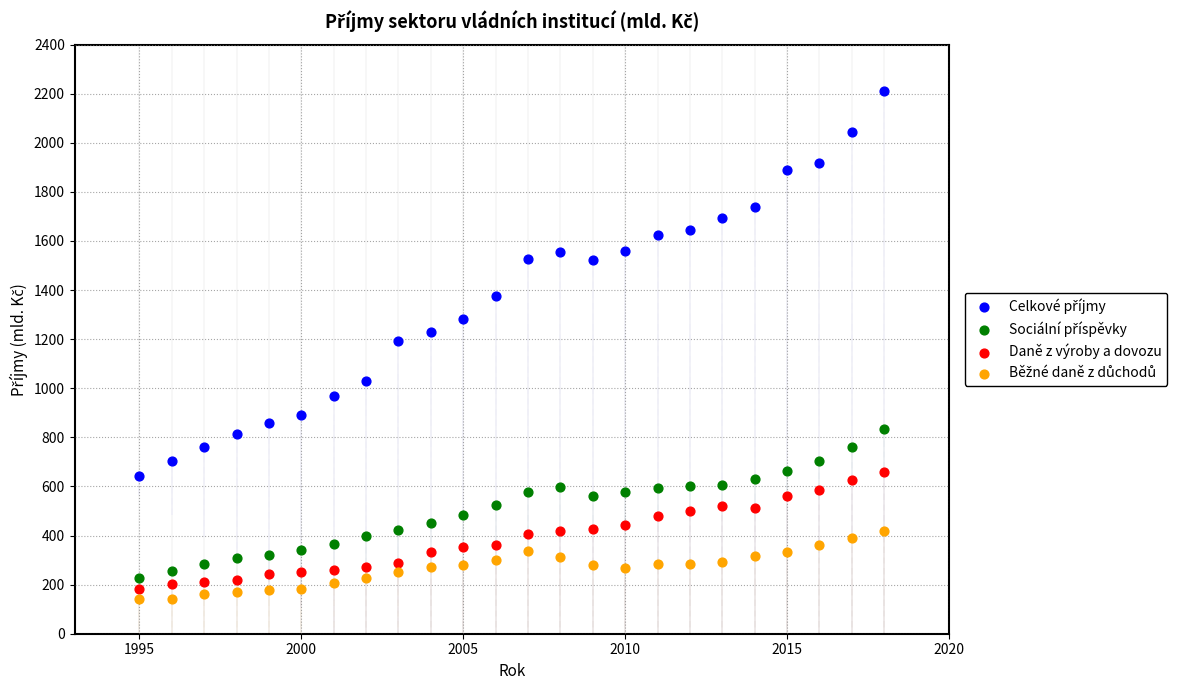

Across all data points, what is the range of X values (max minus min)?

23.0